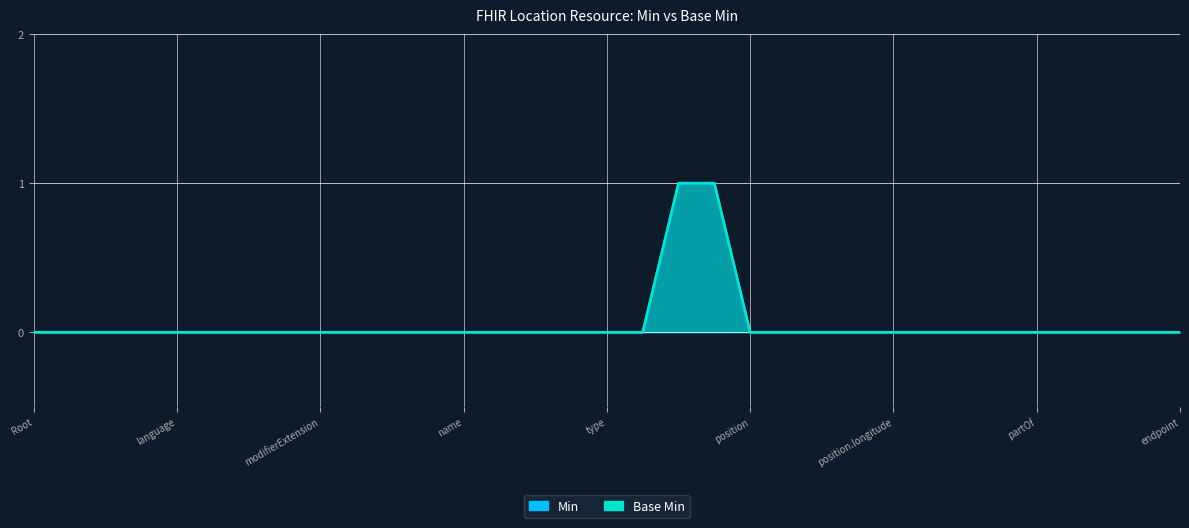

What are all the series names shown in the legend?

Min, Base Min